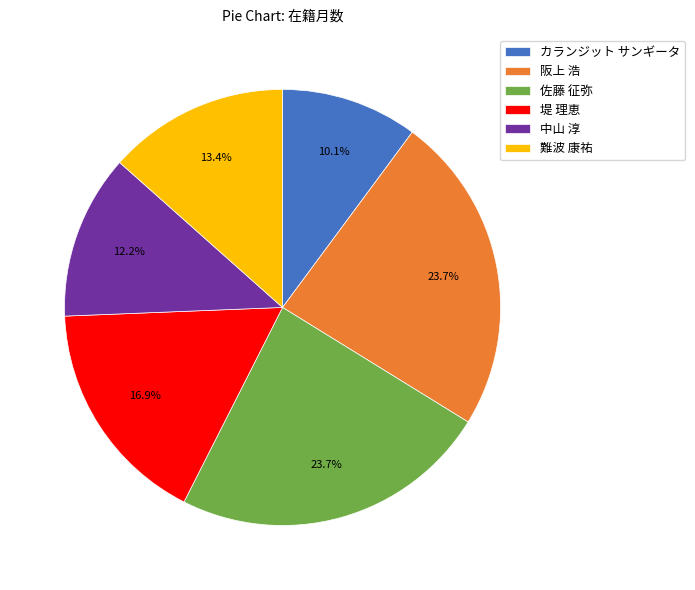

Which has a higher value, カランジット サンギータ or 佐藤 征弥?

佐藤 征弥